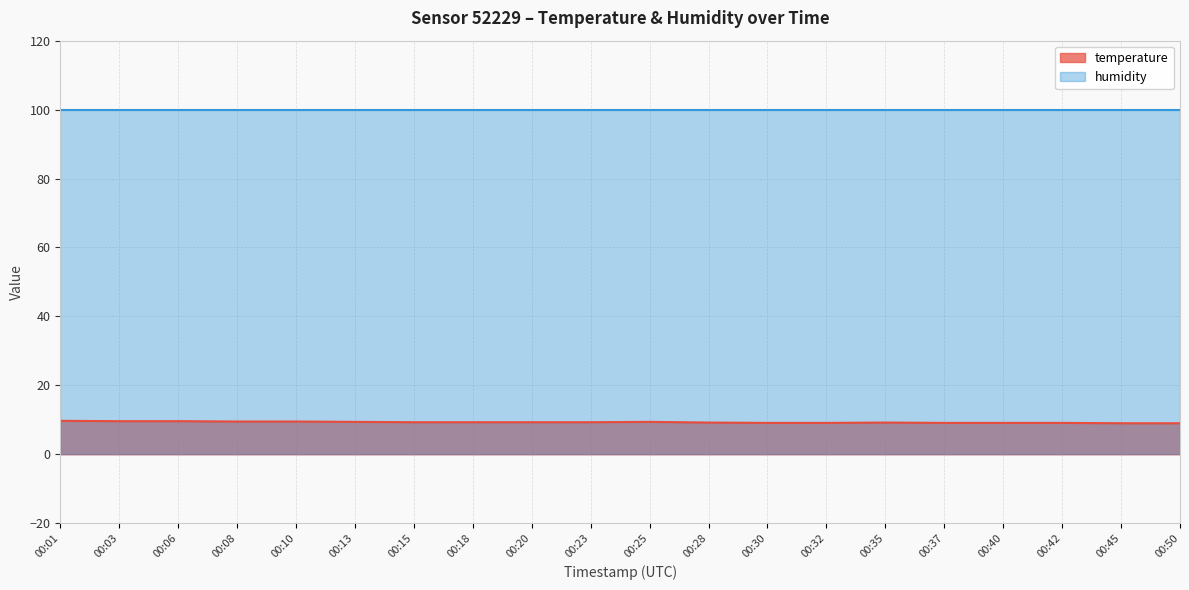

What is the maximum value shown in the chart?

99.9